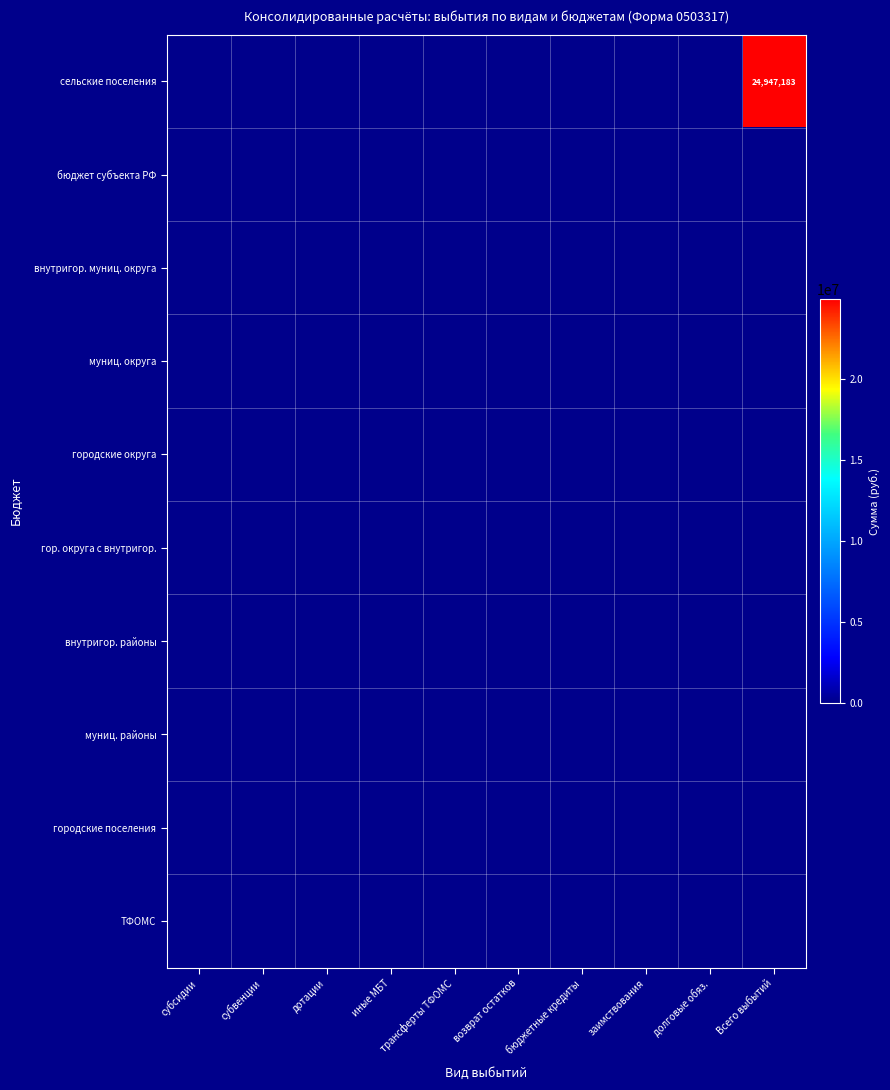

Read the муниц. районы value at бюджетные кредиты.

1468.0